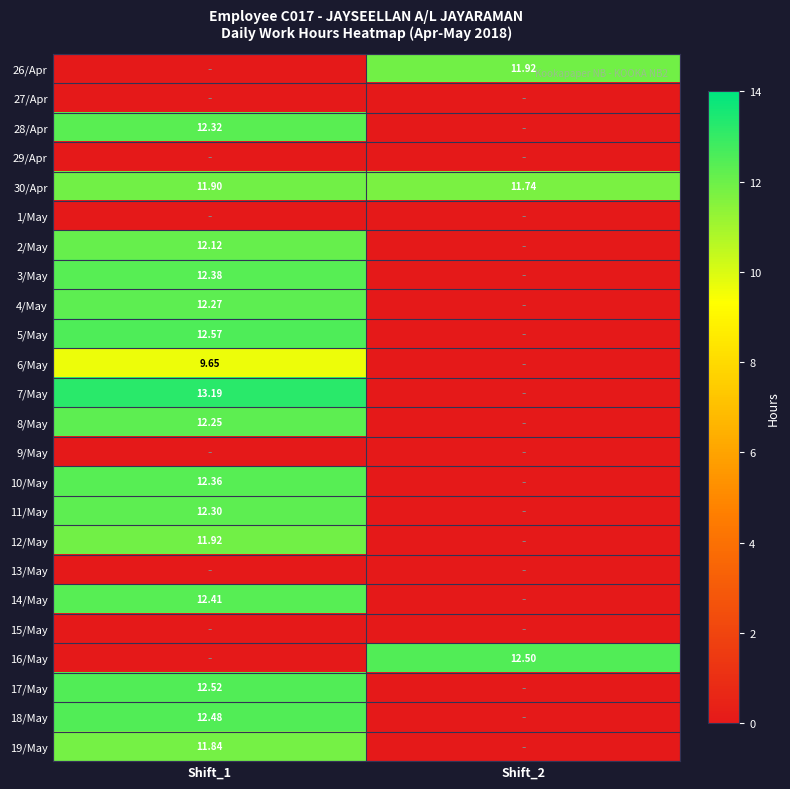

Count the number of data series in this chart.

24